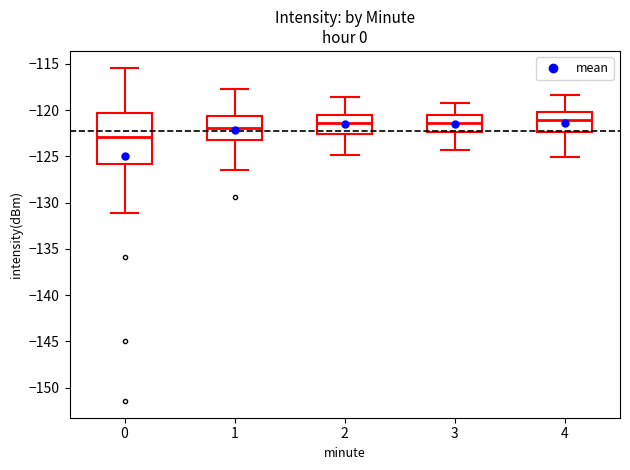

Reading left to right, transcribe this box plot: for each box, give where its median line is, the range the box spans, and where its two whiskers end, as read against the y-axis. The values are not printed on the chart, so give them approximately, as read against the axis.

0: median -123.0, box -126.0 to -120.5, whiskers -131.0 to -115.5
1: median -122.0, box -123.0 to -120.5, whiskers -126.5 to -117.5
2: median -121.5, box -122.5 to -120.5, whiskers -125.0 to -118.5
3: median -121.5, box -122.5 to -120.5, whiskers -124.5 to -119.0
4: median -121.0, box -122.5 to -120.0, whiskers -125.0 to -118.5